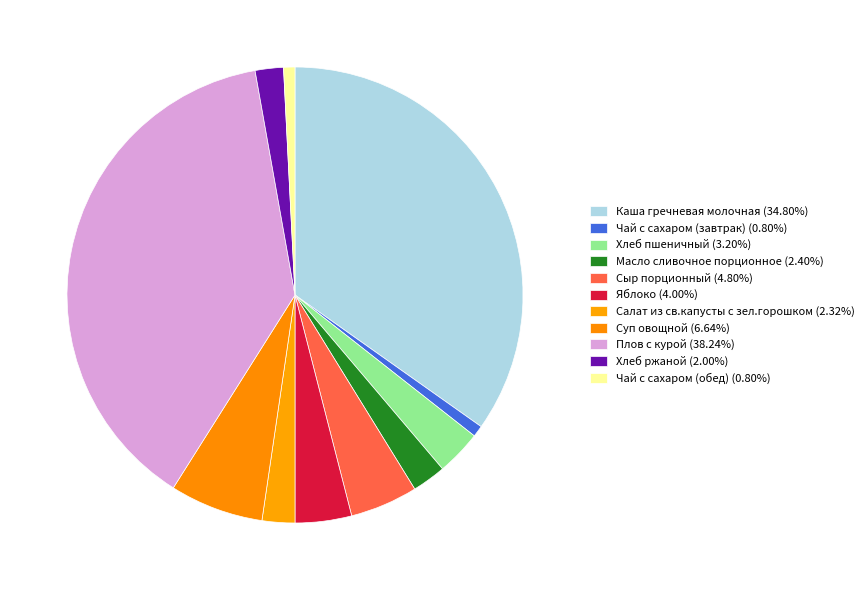

Is there a majority slice in this chart?

No